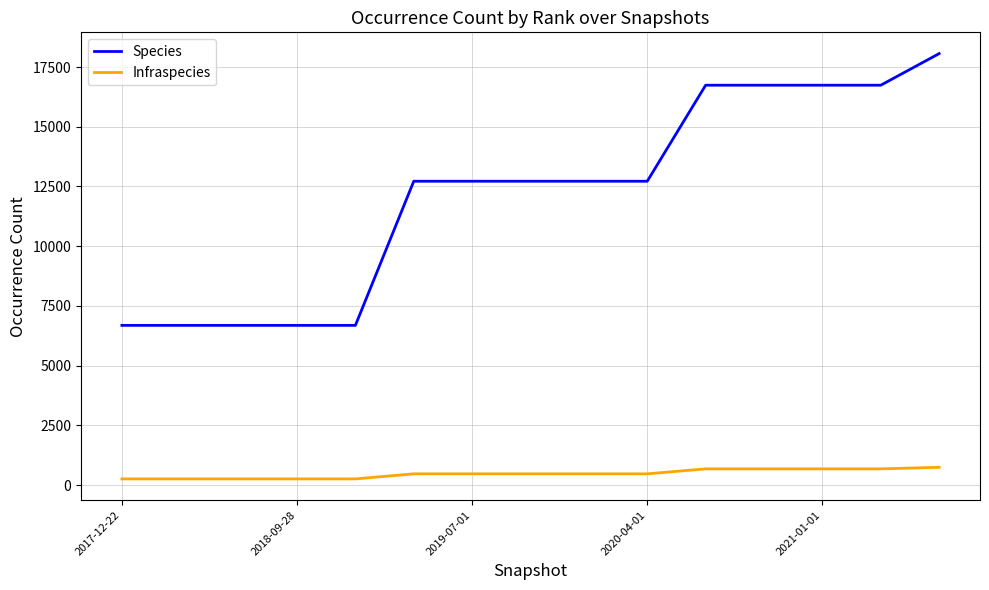

True or false: Infraspecies and Species intersect in this chart.

False